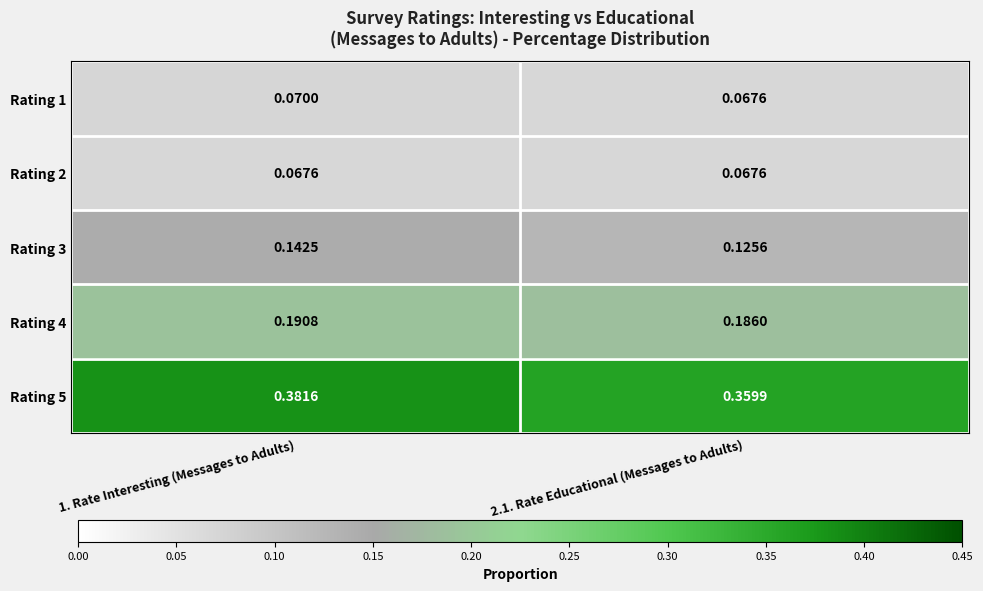

Reading left to right, extract all data points from this chart.

Rating 1: 1. Rate Interesting (Messages to Adults)=0.1	2.1. Rate Educational (Messages to Adults)=0.1
Rating 2: 1. Rate Interesting (Messages to Adults)=0.1	2.1. Rate Educational (Messages to Adults)=0.1
Rating 3: 1. Rate Interesting (Messages to Adults)=0.1	2.1. Rate Educational (Messages to Adults)=0.1
Rating 4: 1. Rate Interesting (Messages to Adults)=0.2	2.1. Rate Educational (Messages to Adults)=0.2
Rating 5: 1. Rate Interesting (Messages to Adults)=0.4	2.1. Rate Educational (Messages to Adults)=0.4